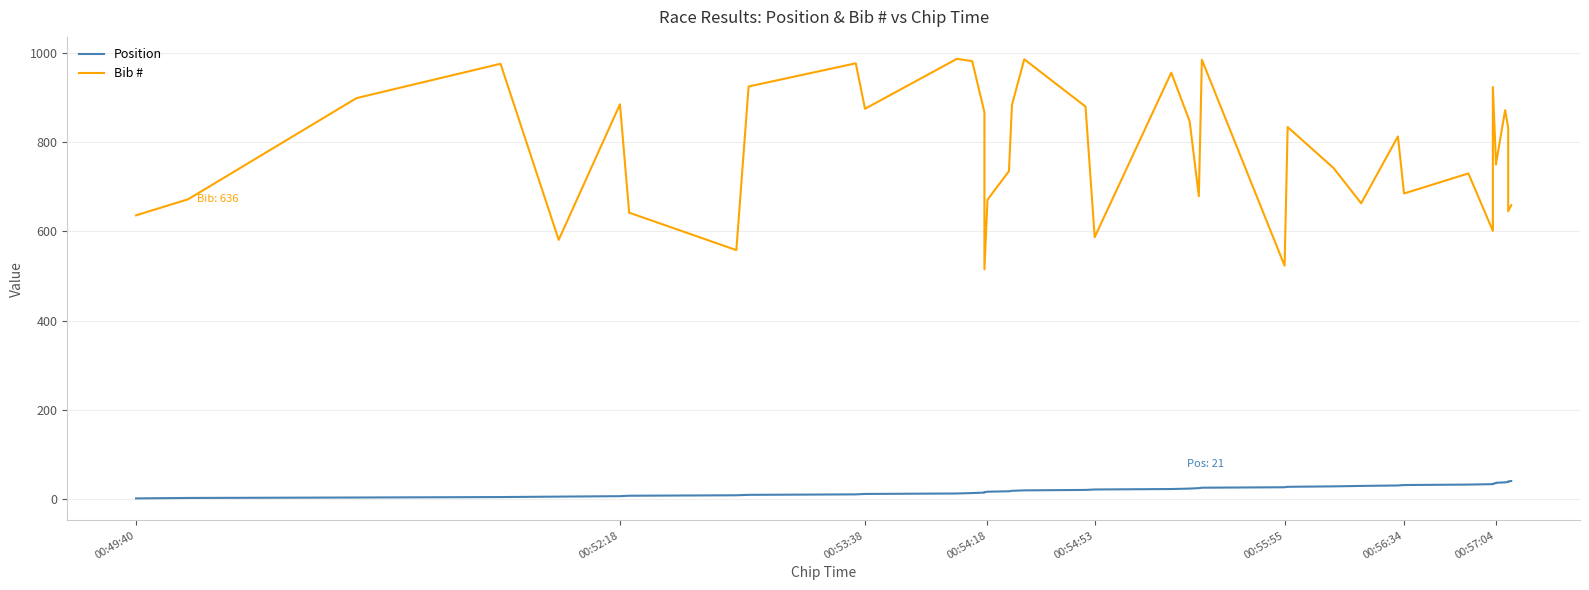

What is the value of the Position point at the 28th from the left?

28